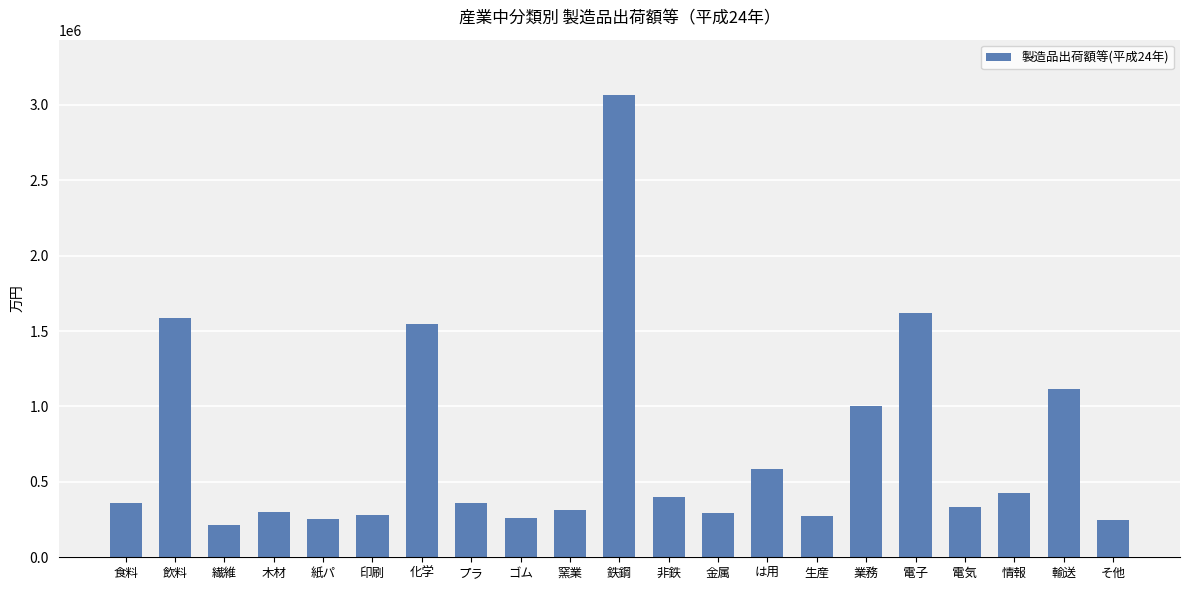

How many distinct data groups are displayed?

1